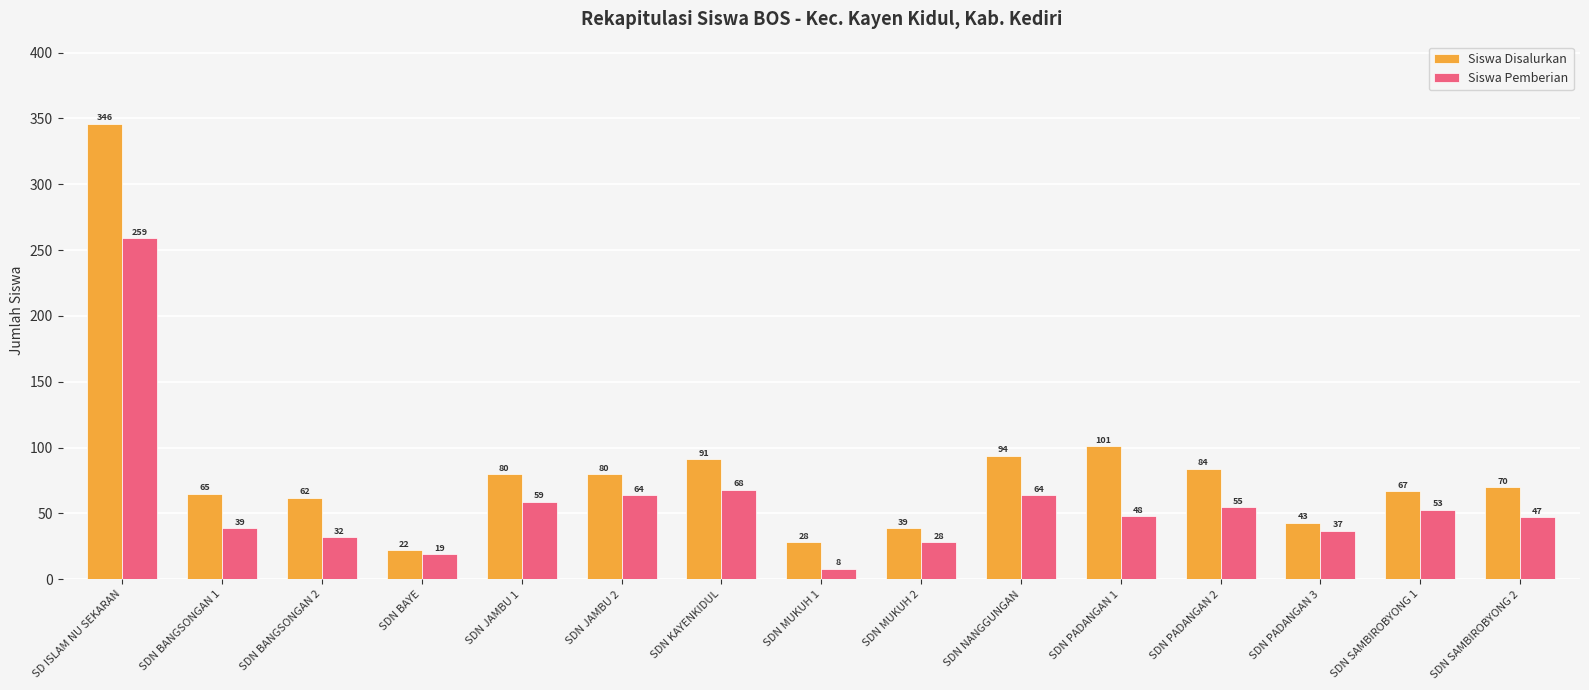

How many bars are there in each group?

2